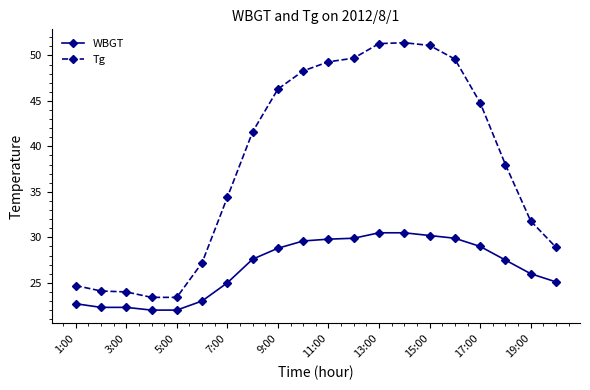

Which series has the largest total across all categories?

Tg